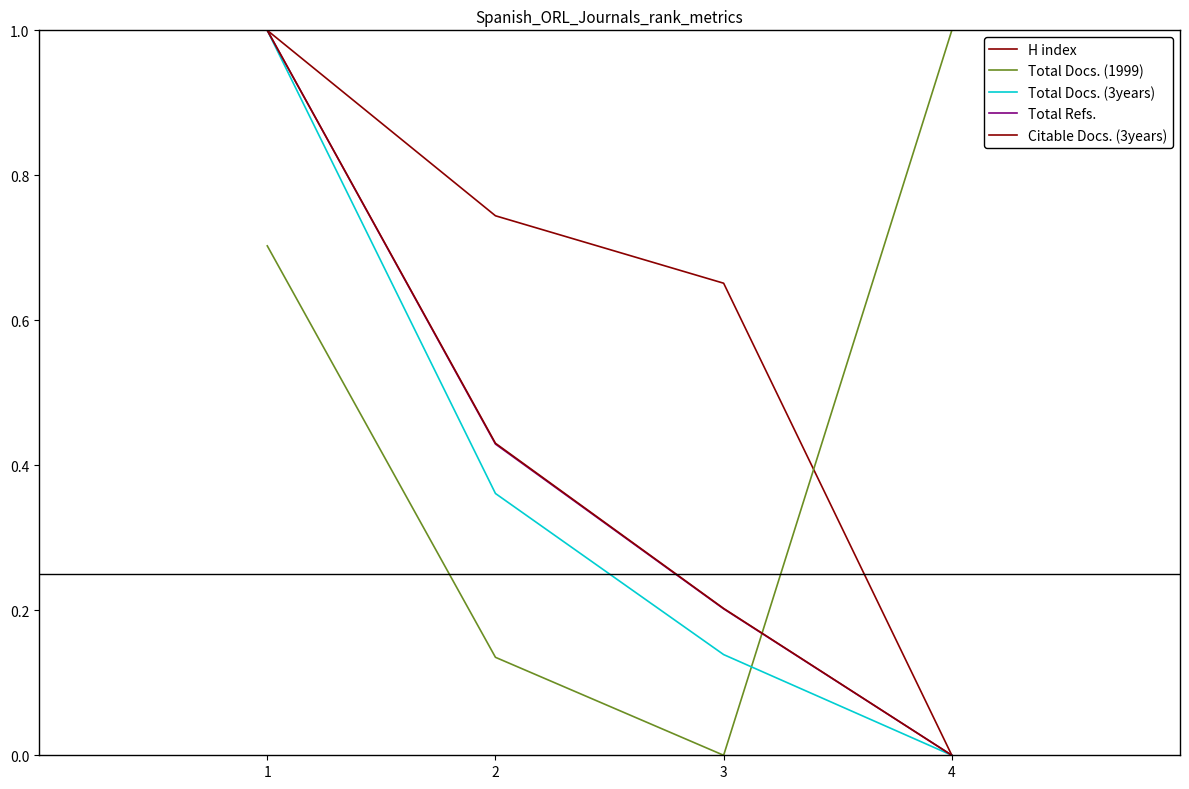

Does the chart have visible grid lines?

No